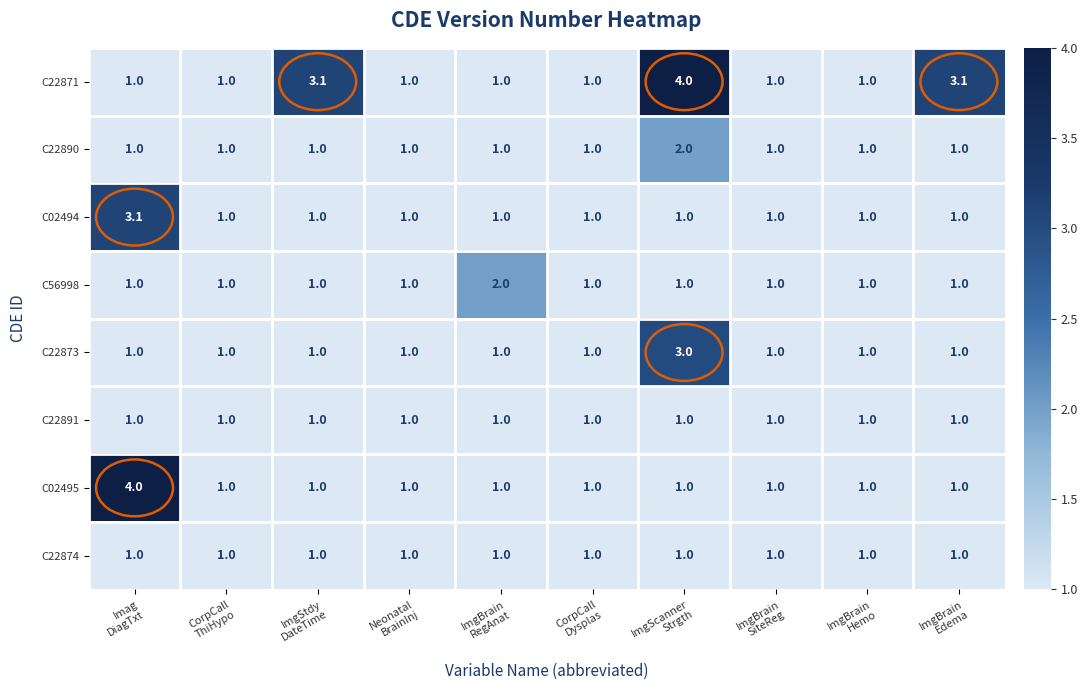

How many C02495 values are between 1 and 2?

9